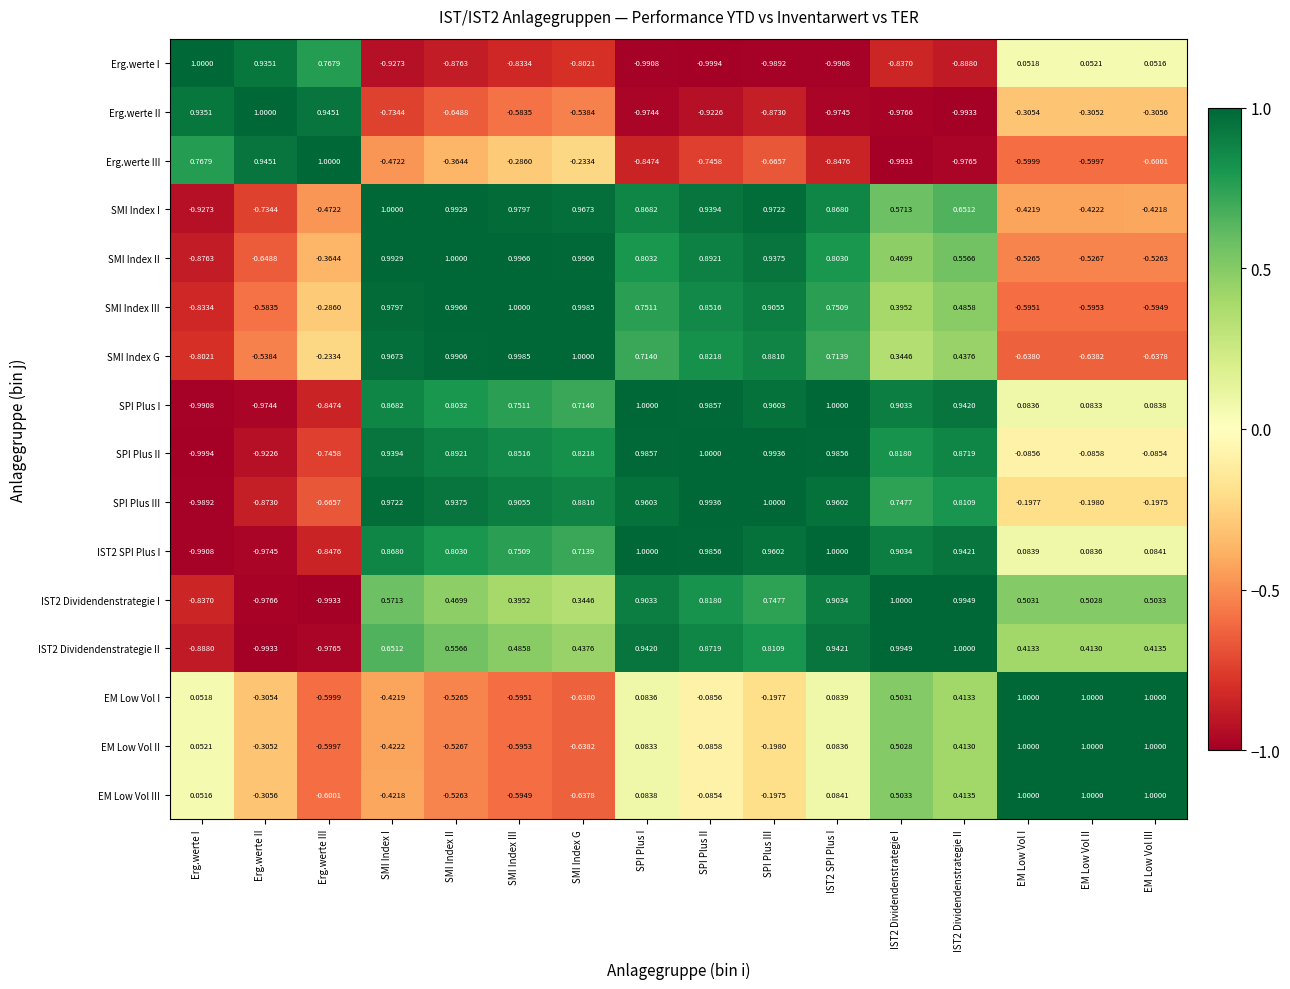

How many categories are shown in the chart?

16